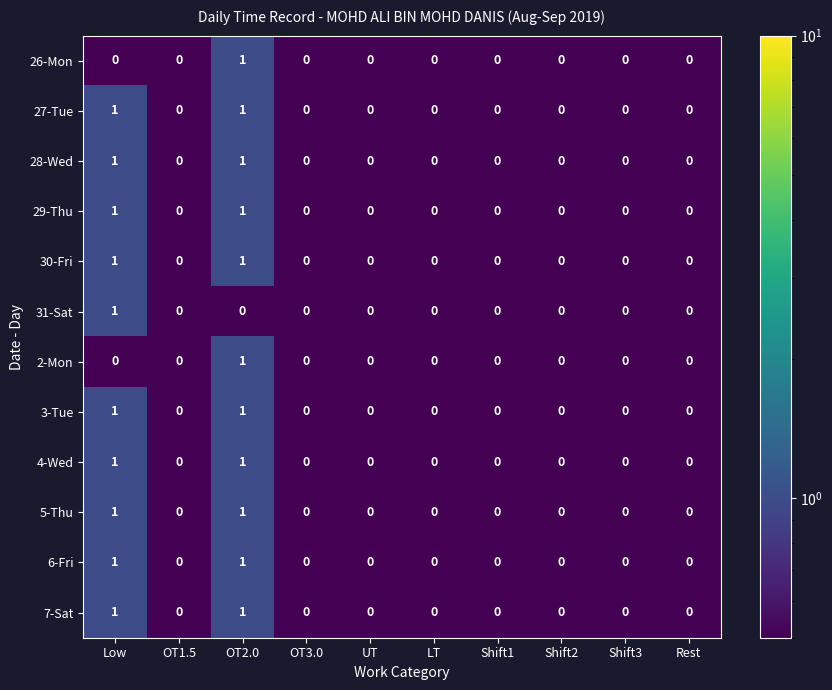

Count the 28-Wed values in the range 0 to 1.

10